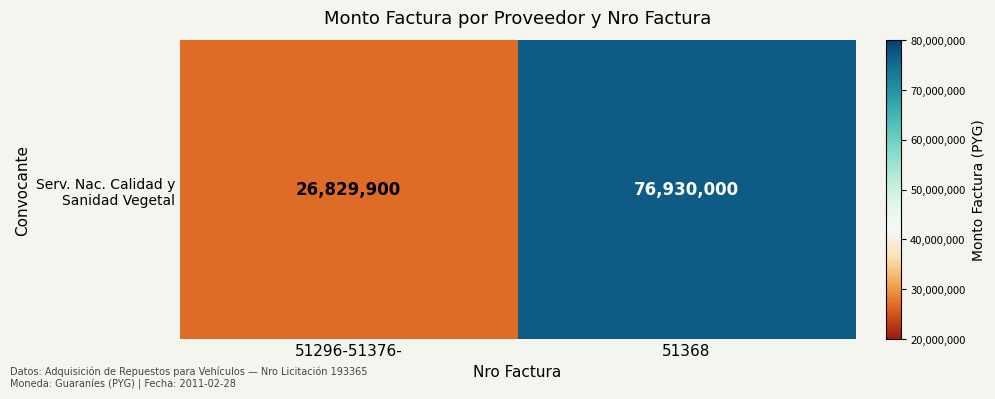

Where is the data nearest to the value 51879950?

51296-51376-